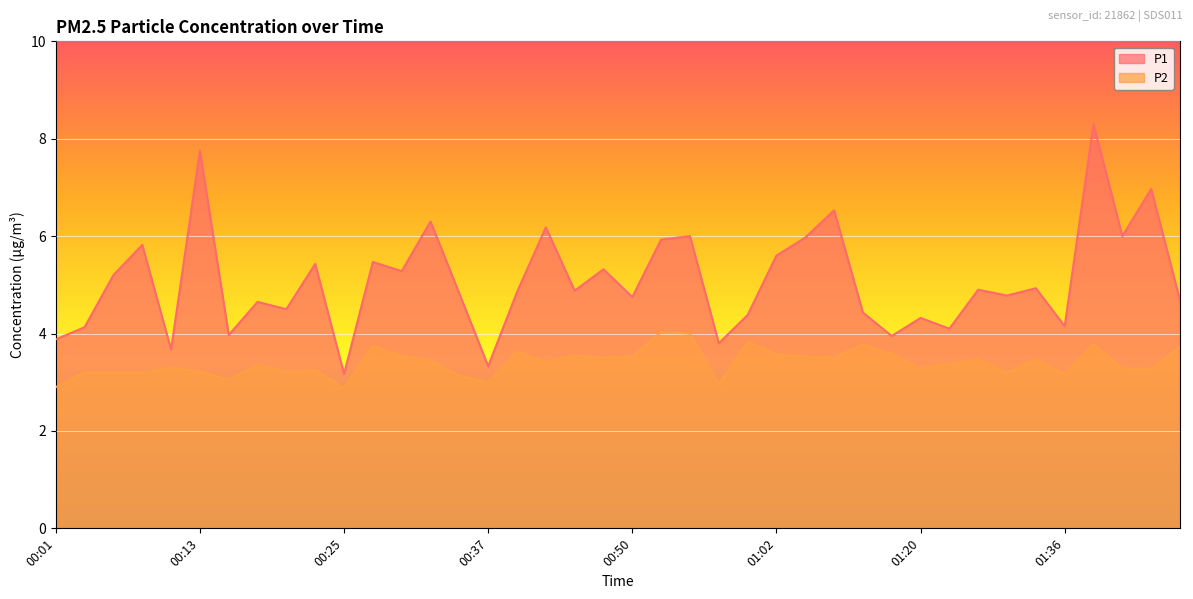

Which series has the widest spread of values?

P1